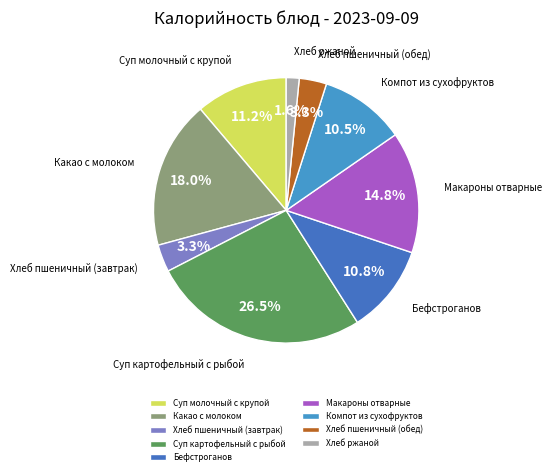

Does Макароны отварные represent more than half of the total?

No